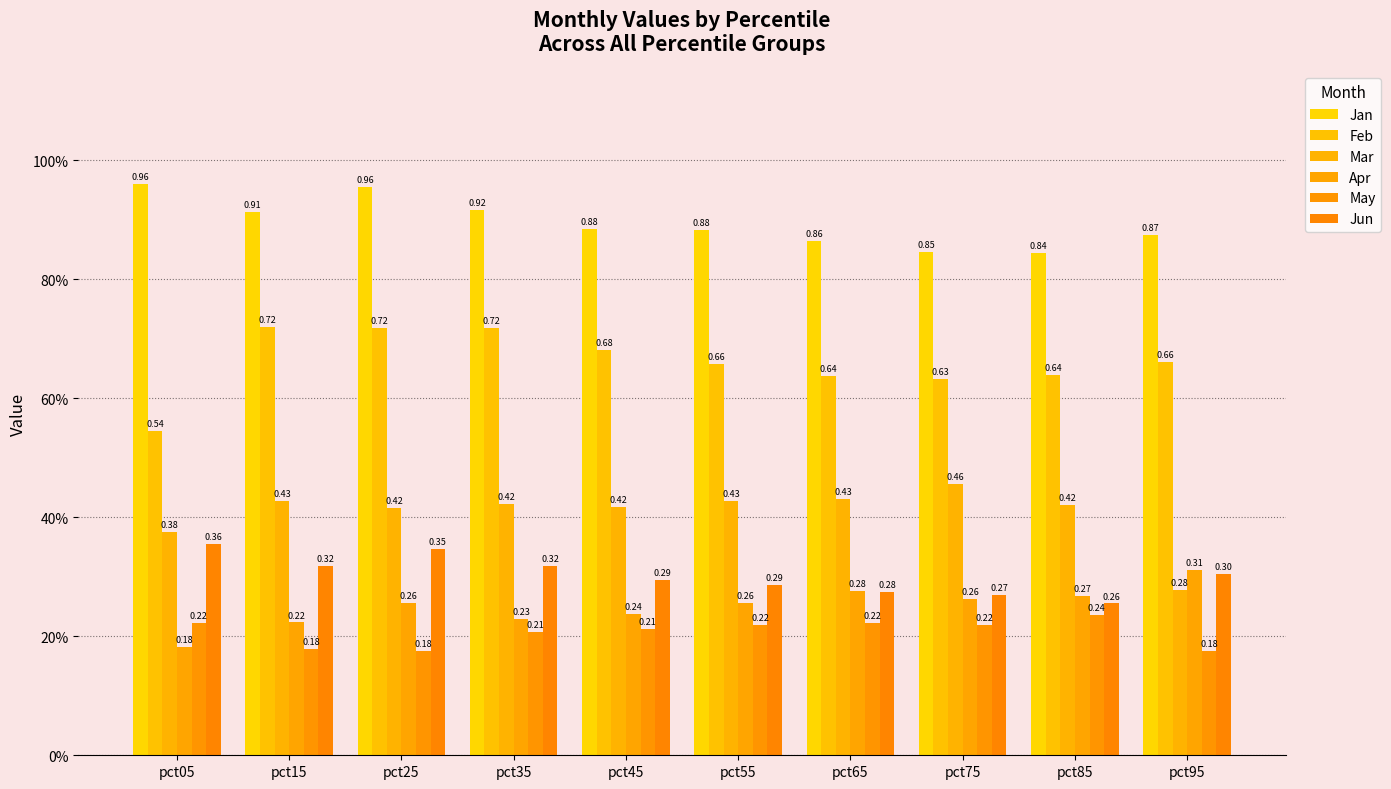

List the series in order of their peak value, lowest first.

May, Apr, Jun, Mar, Feb, Jan